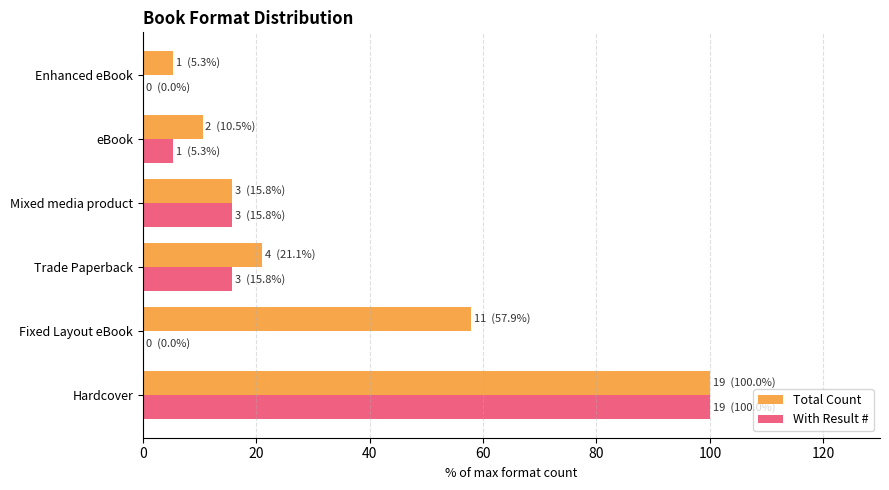

True or false: With Result # has a value of 22.0 at Mixed media product.

False